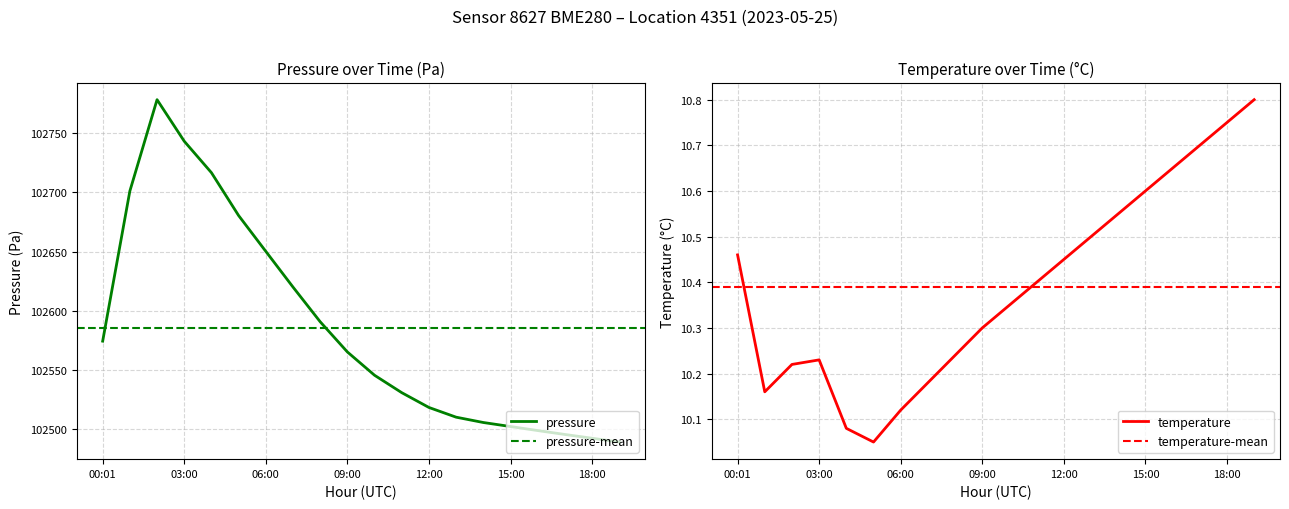

True or false: temperature and pressure intersect in this chart.

False